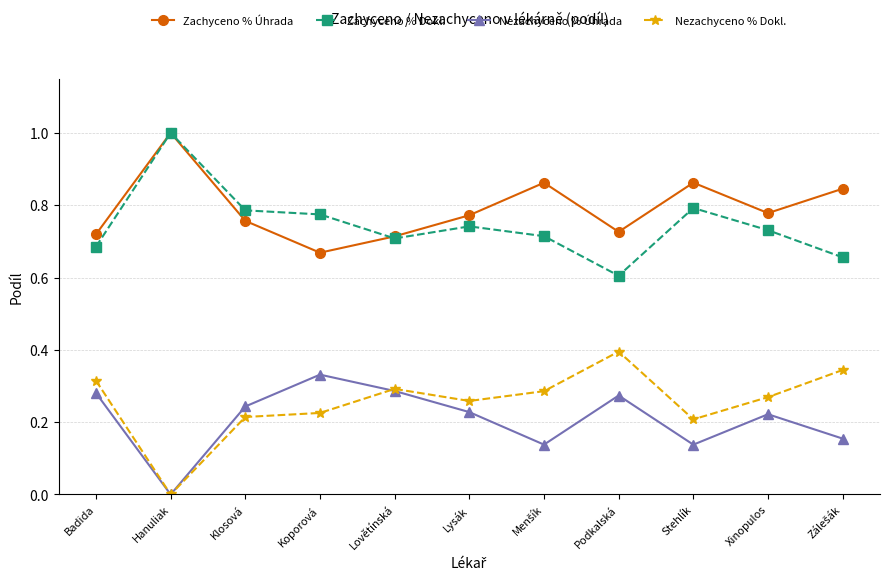

In Nezachyceno % Úhrada, how many points are lower than both neighbors (excluding endpoints)?

3